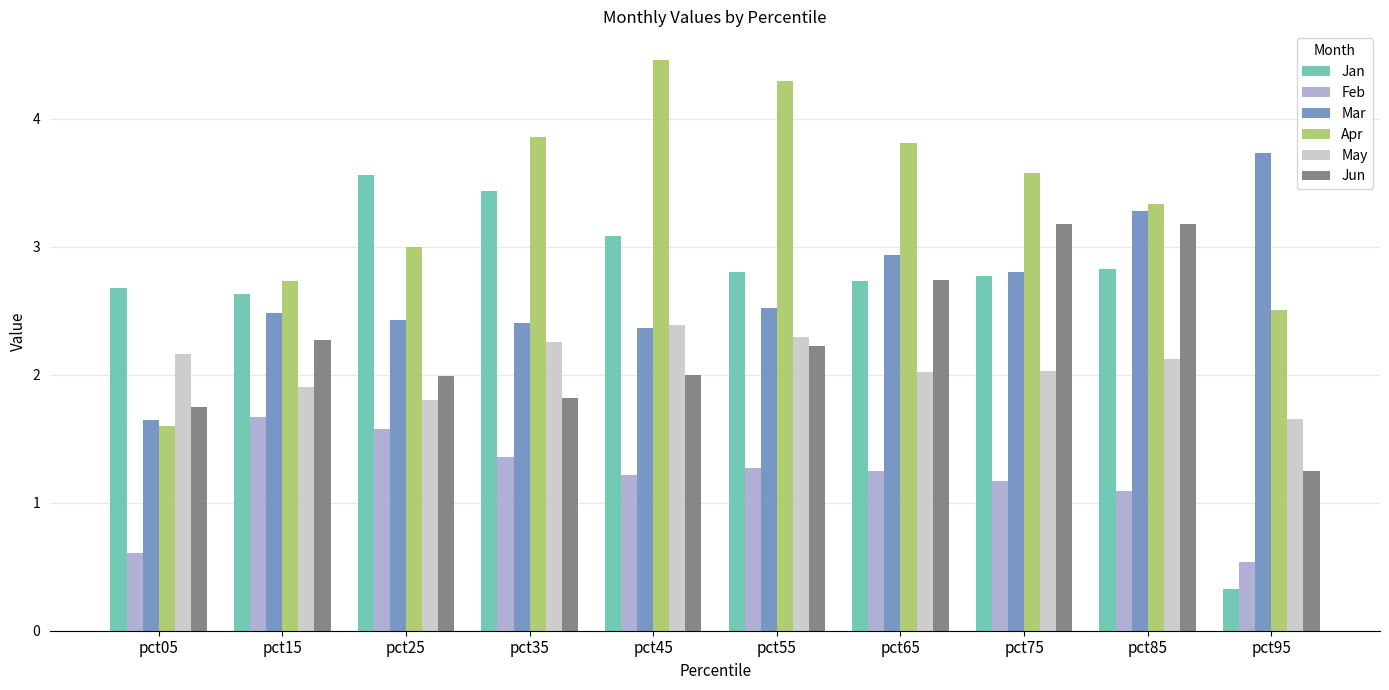

At how many categories does at least one series exceed 3?

8